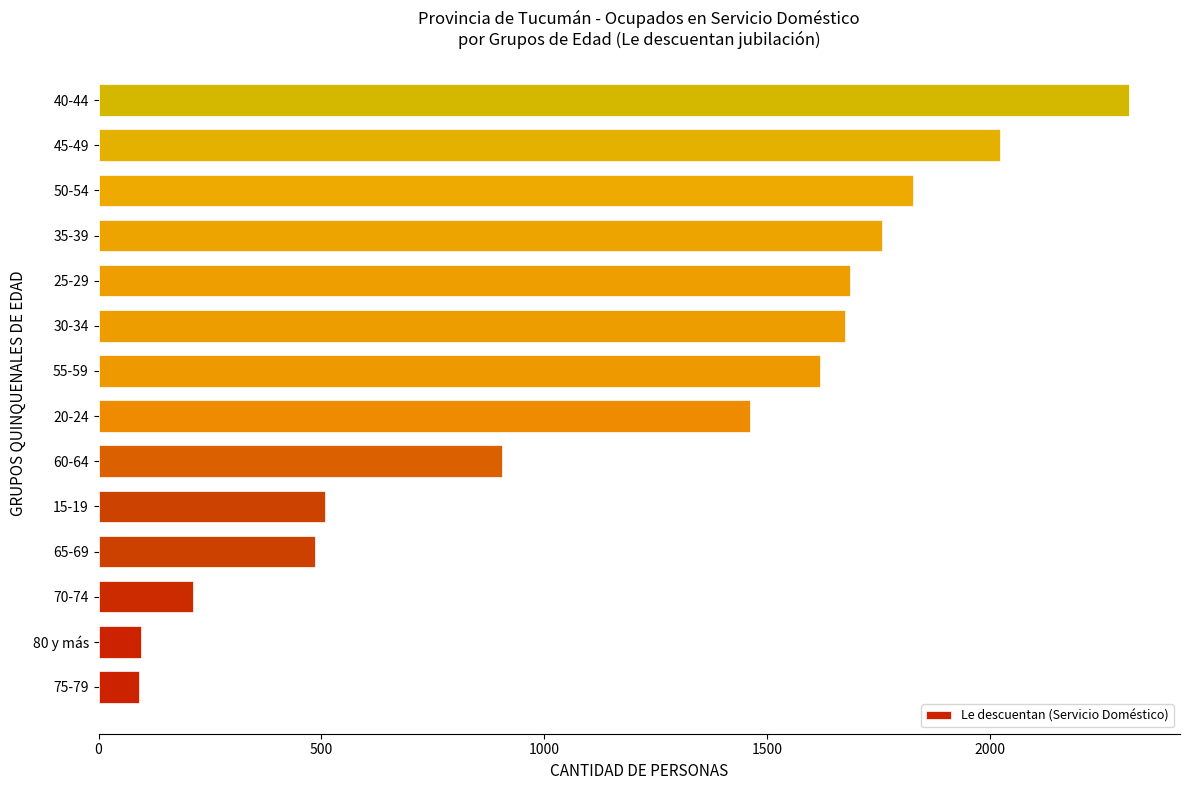

What is the sum of all values?

16650